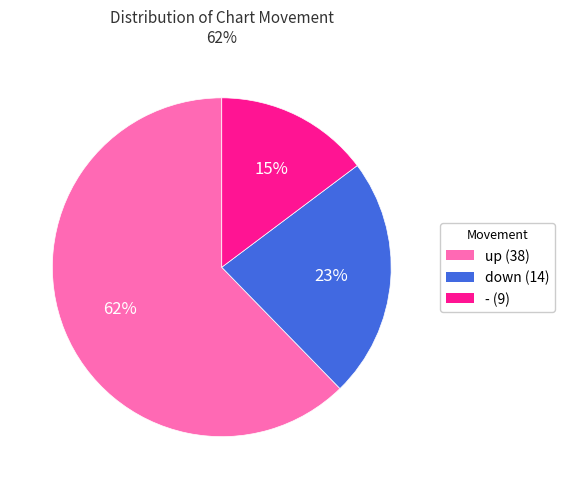

Combined, do down and up account for over 50%?

Yes